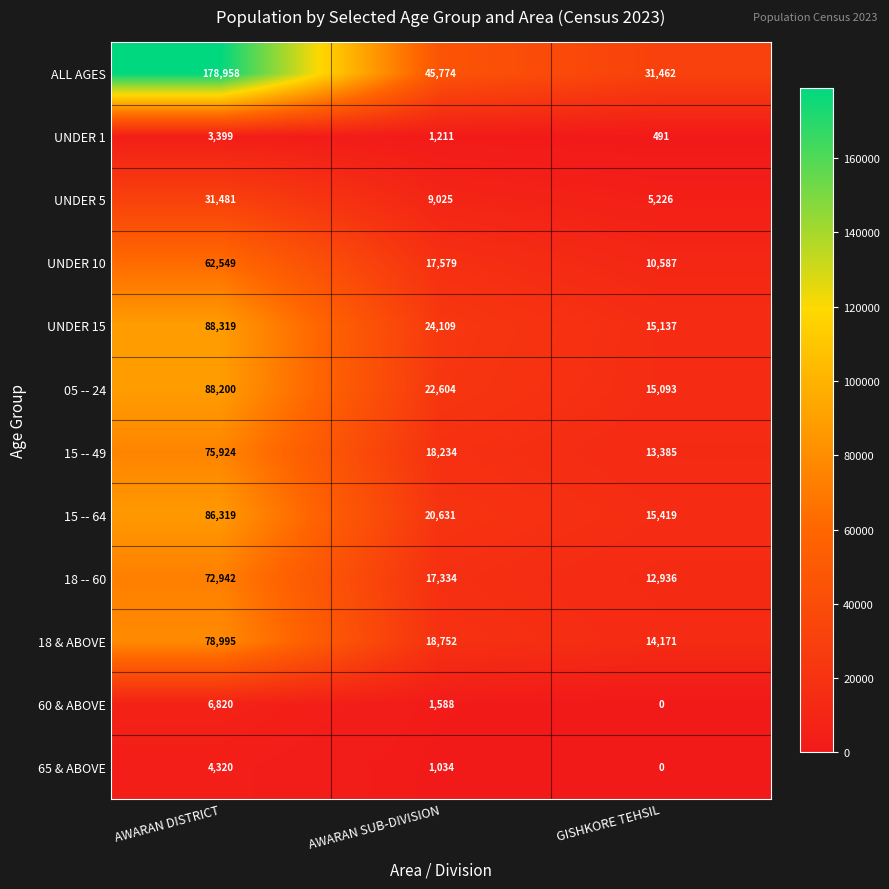

What is the difference between the 15 -- 49 values at GISHKORE TEHSIL and AWARAN SUB-DIVISION?

4849